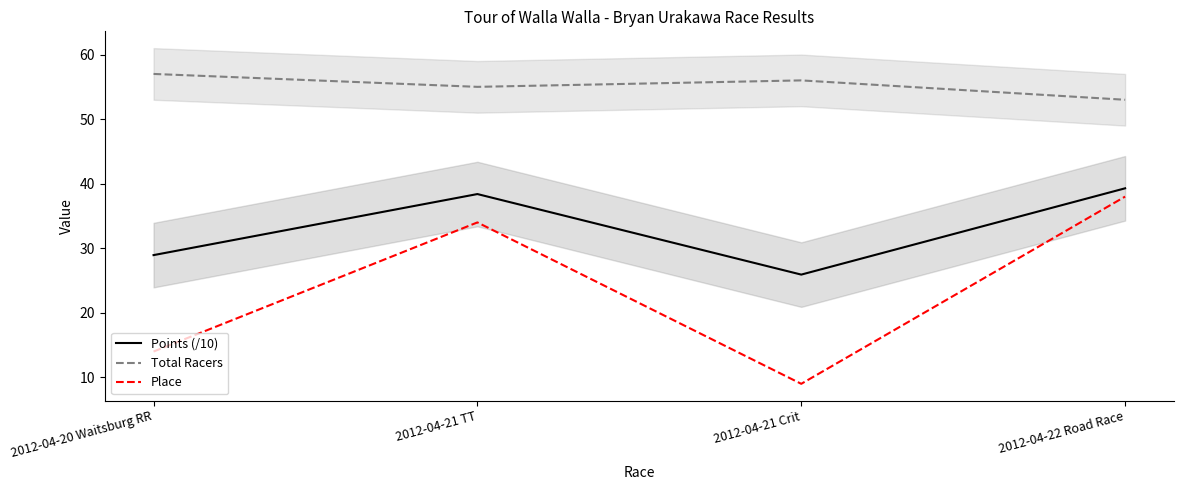

Is this an area chart (filled region under the line)?

No